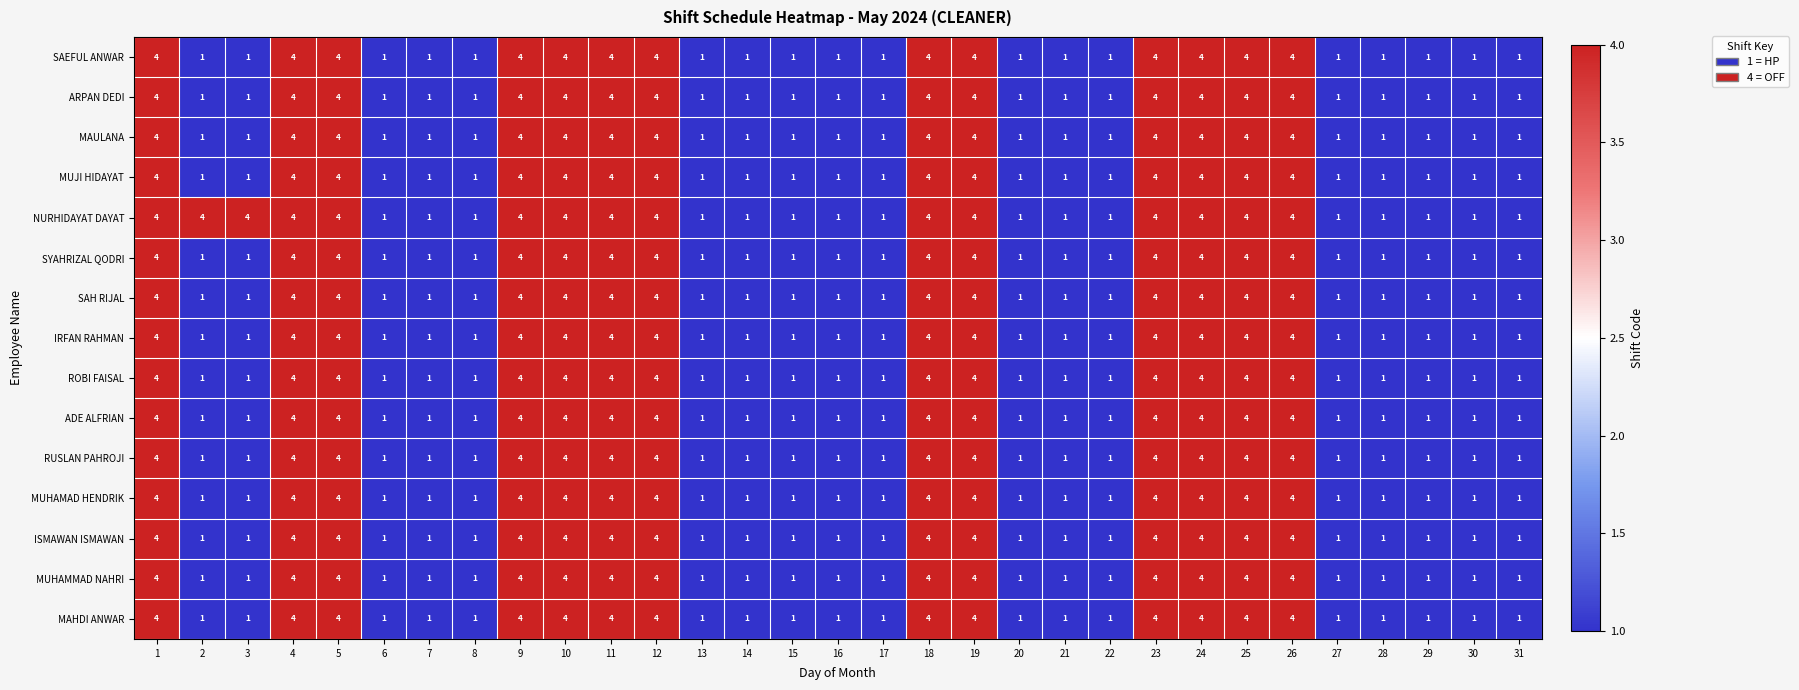

What is the sum of all NURHIDAYAT DAYAT values?

76